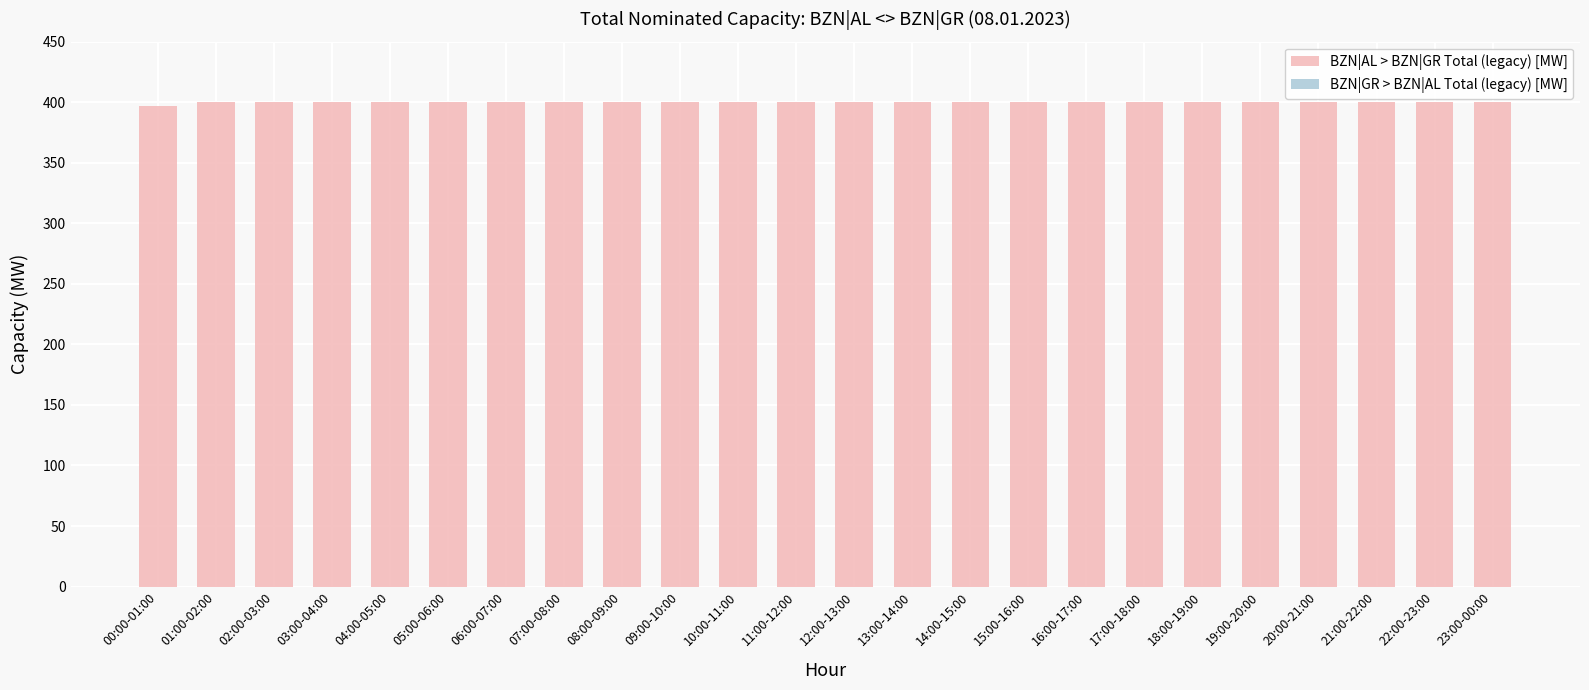

What is the average value?

400